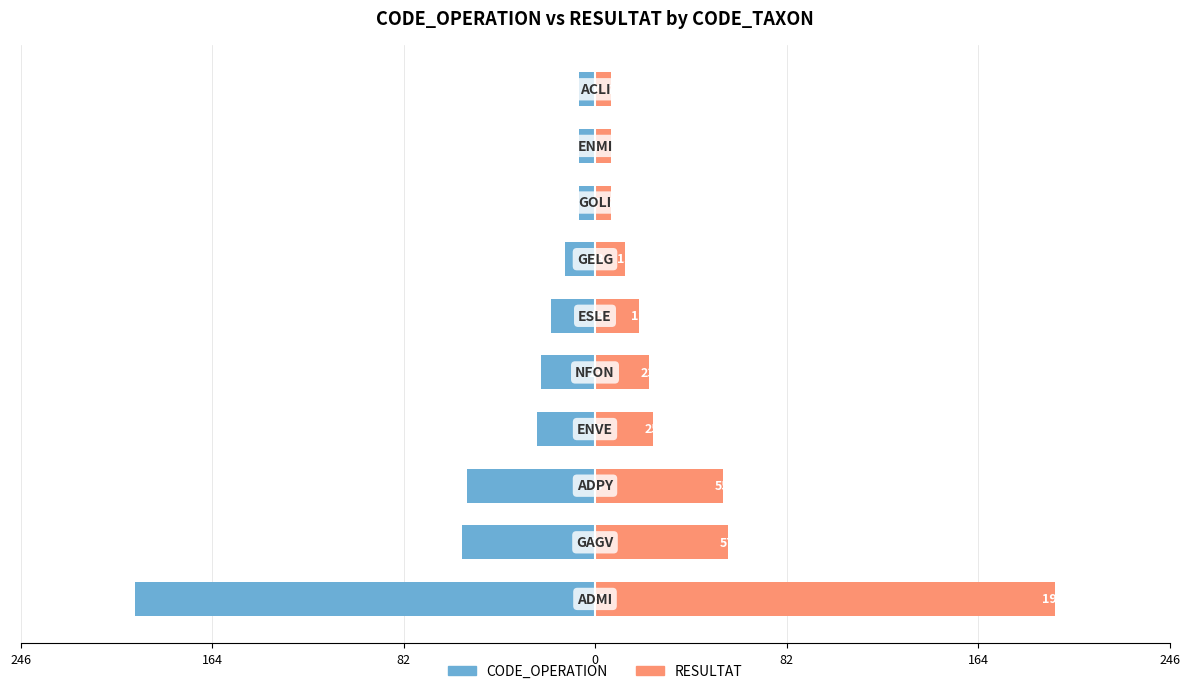

What is the difference between the maximum and minimum values in the RESULTAT series?

190